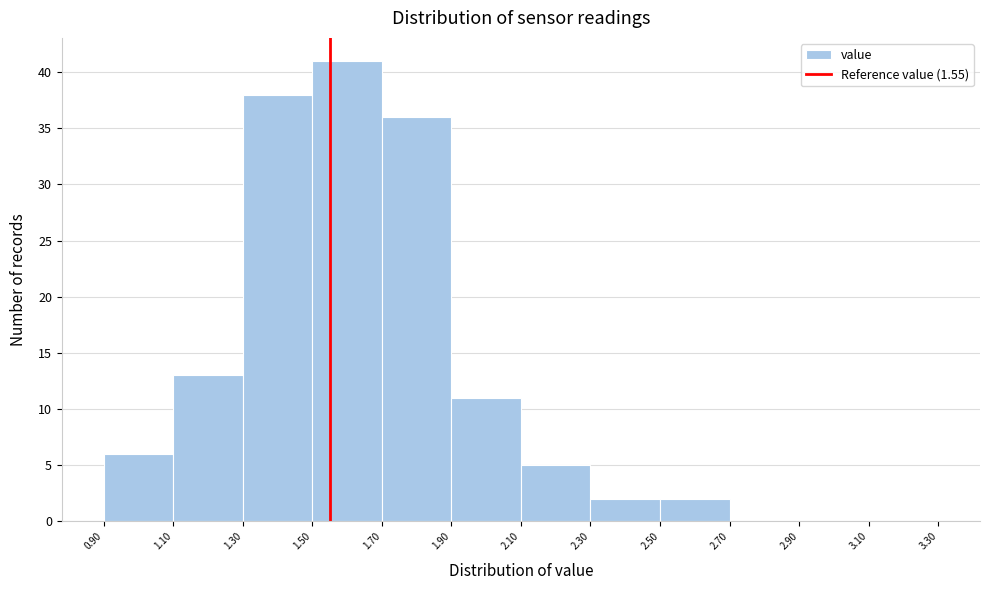

What is the height of the bar covering 2.30 to 2.50 on the x-axis? The values are not printed on the chart, so give them approximately, as read against the axis.

2